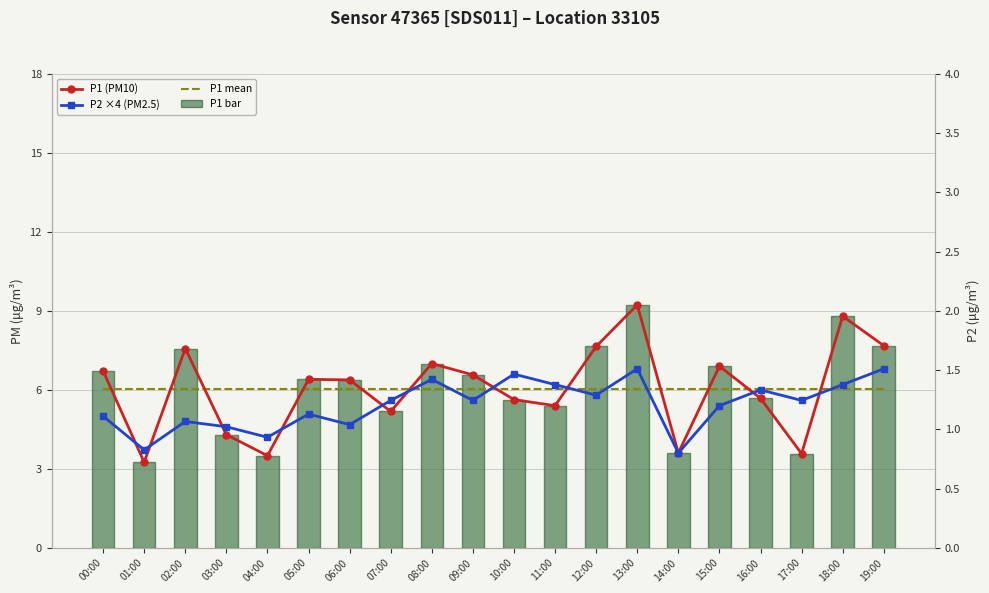

Which category has the lowest value in the P1 bar series?

01:00